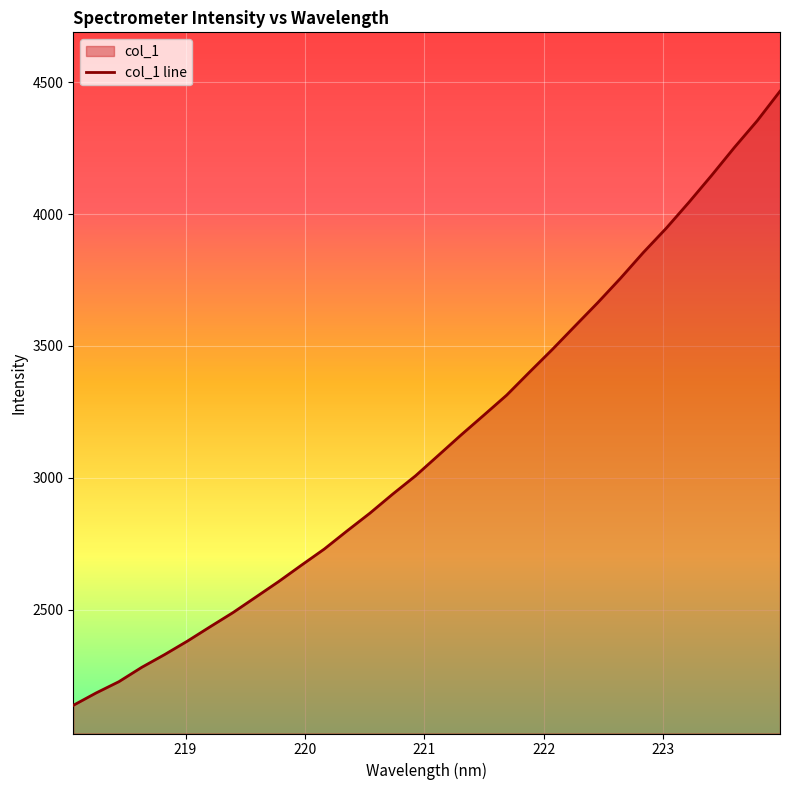

What is the minimum value shown in the chart?

2136.9